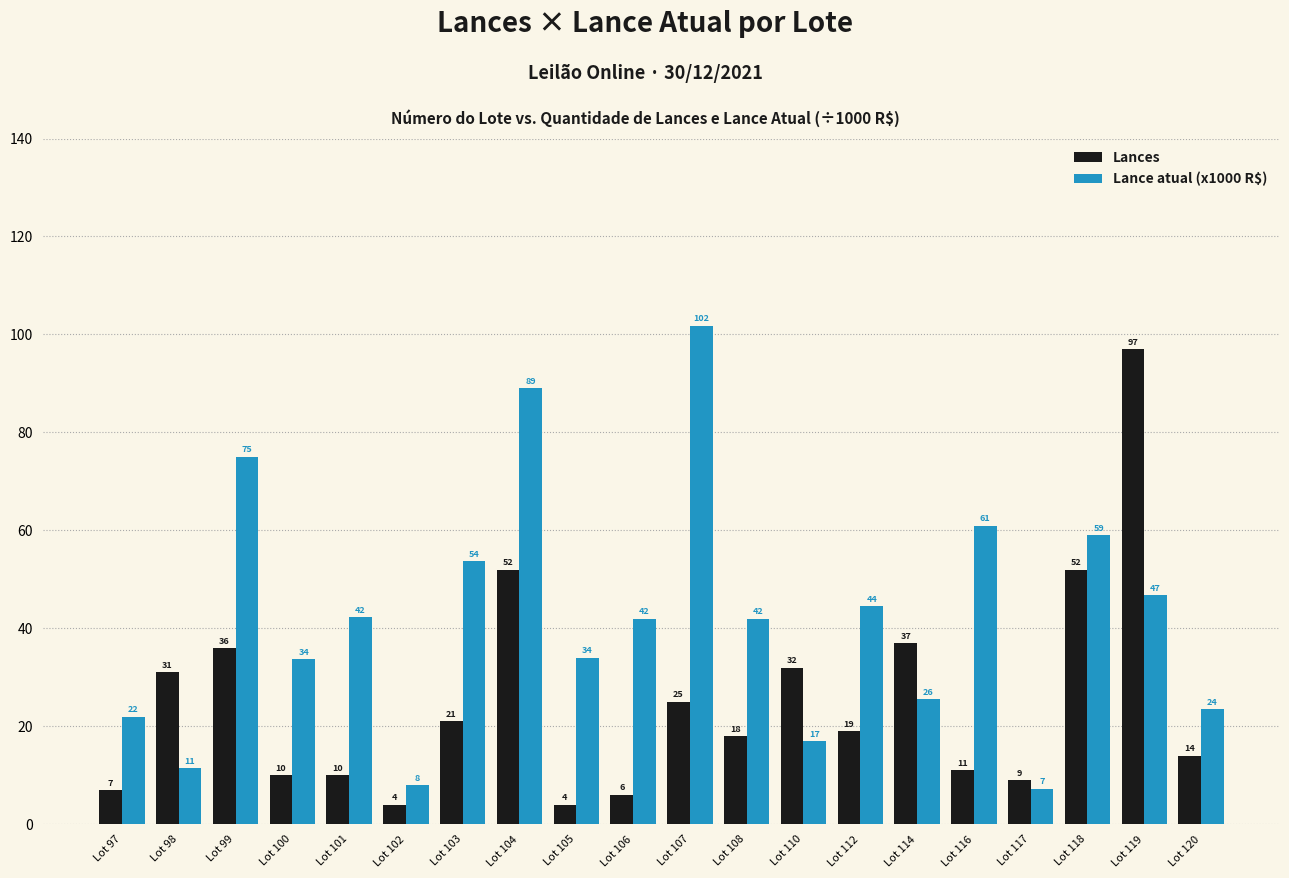

Which category has the highest value across all series?

Lot 107